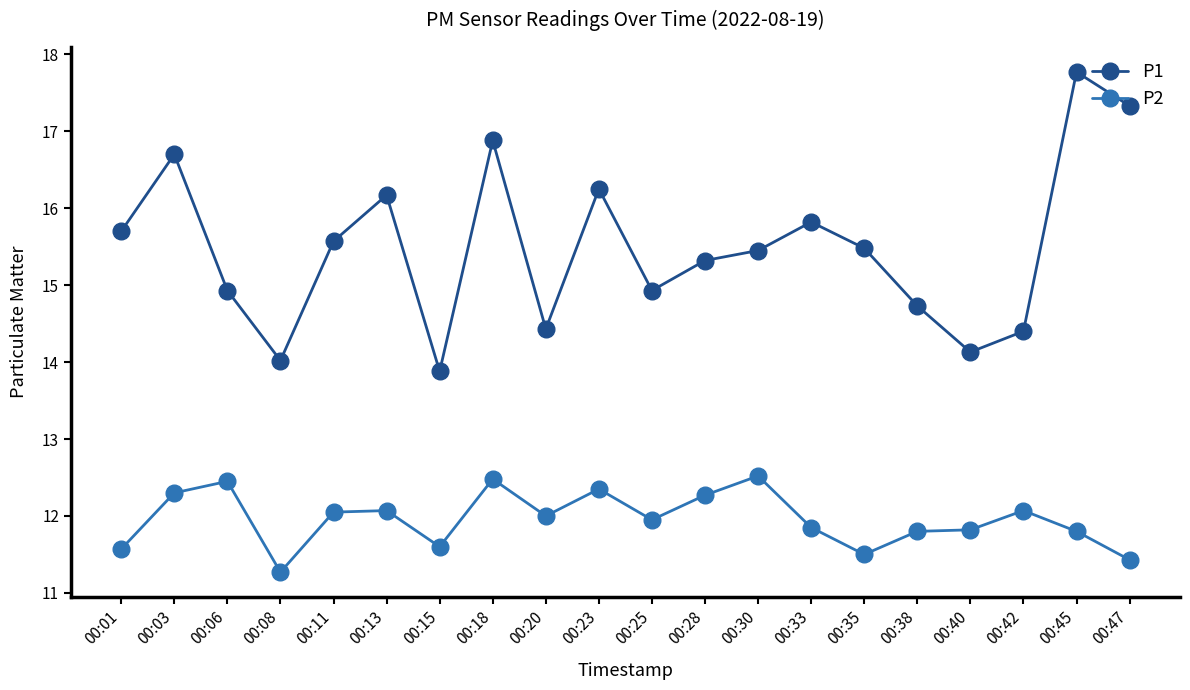

At which category does P1 reach its first local valley?

00:08